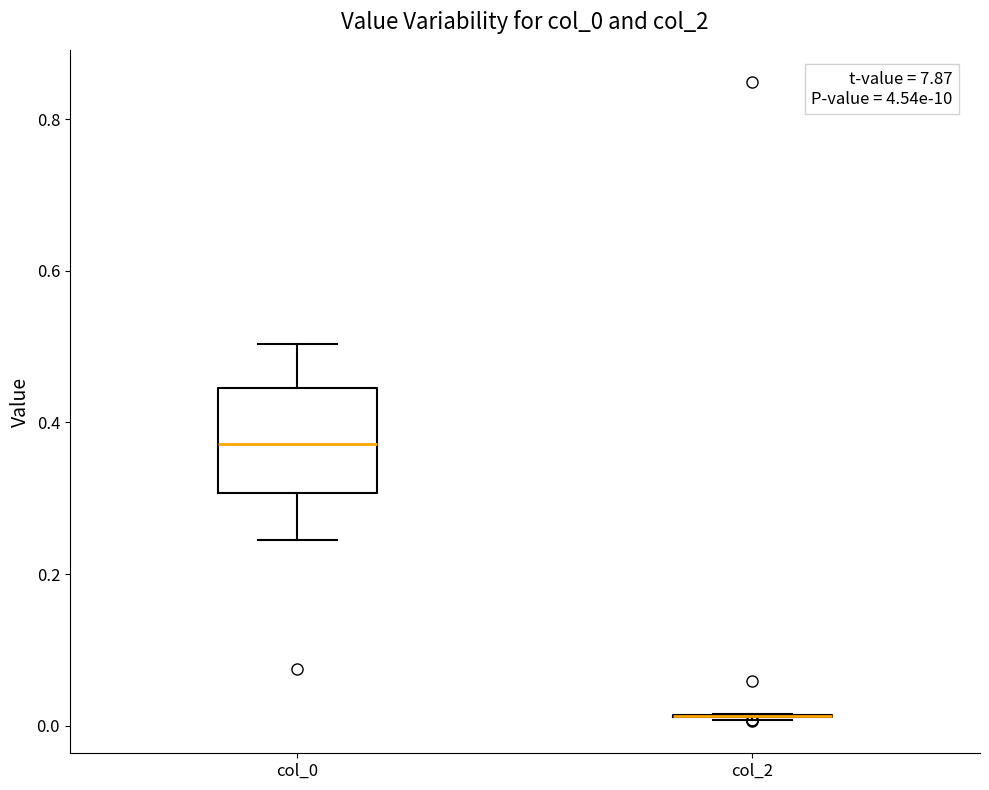

Reading left to right, transcribe this box plot: for each box, give where its median line is, the range the box spans, and where its two whiskers end, as read against the y-axis. The values are not printed on the chart, so give them approximately, as read against the axis.

col_0: median 0.38, box 0.30 to 0.44, whiskers 0.24 to 0.50
col_2: box collapsed to a line at 0.02, whiskers 0.00 to 0.02